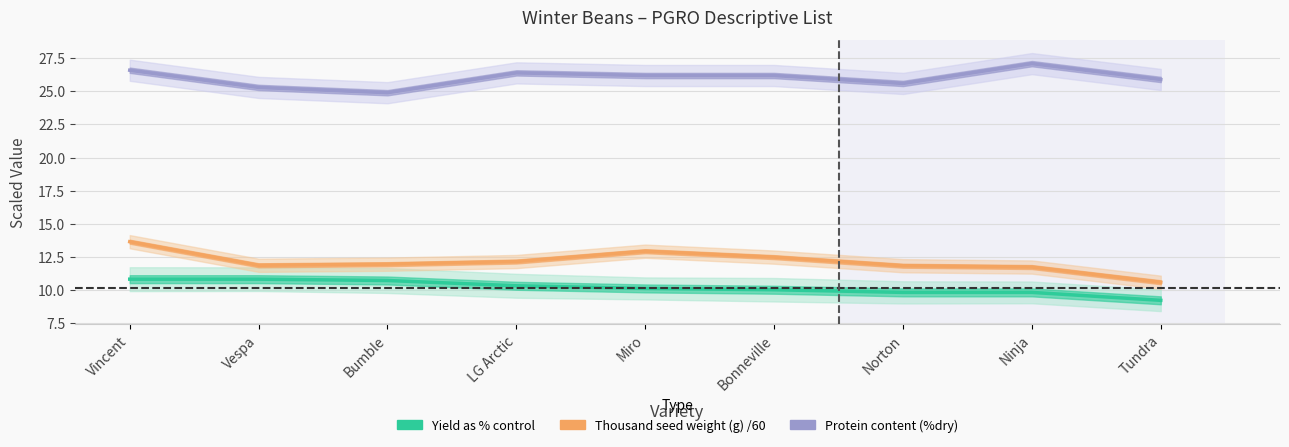

What is the label of the 2nd point from the right?

Ninja